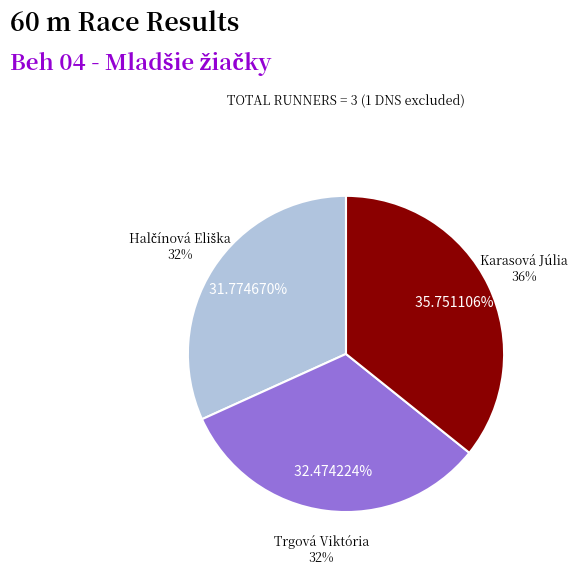

To the nearest percent, what portion does Trgová Viktória represent?

32%